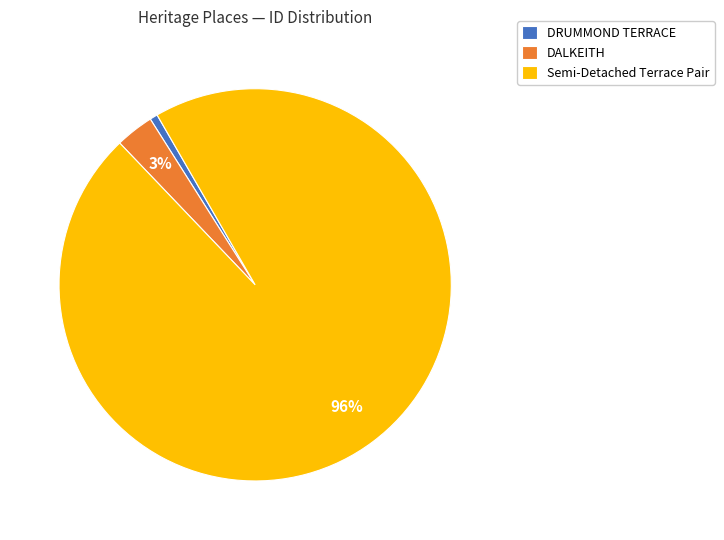

The DALKEITH slice represents 3% of the pie. True or false?

True